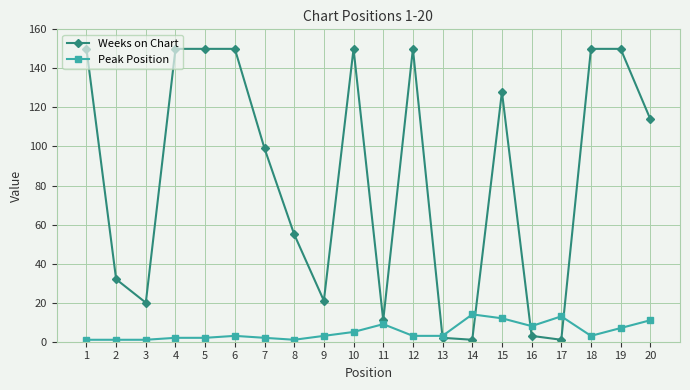

What is the total value across all series at 10?

155